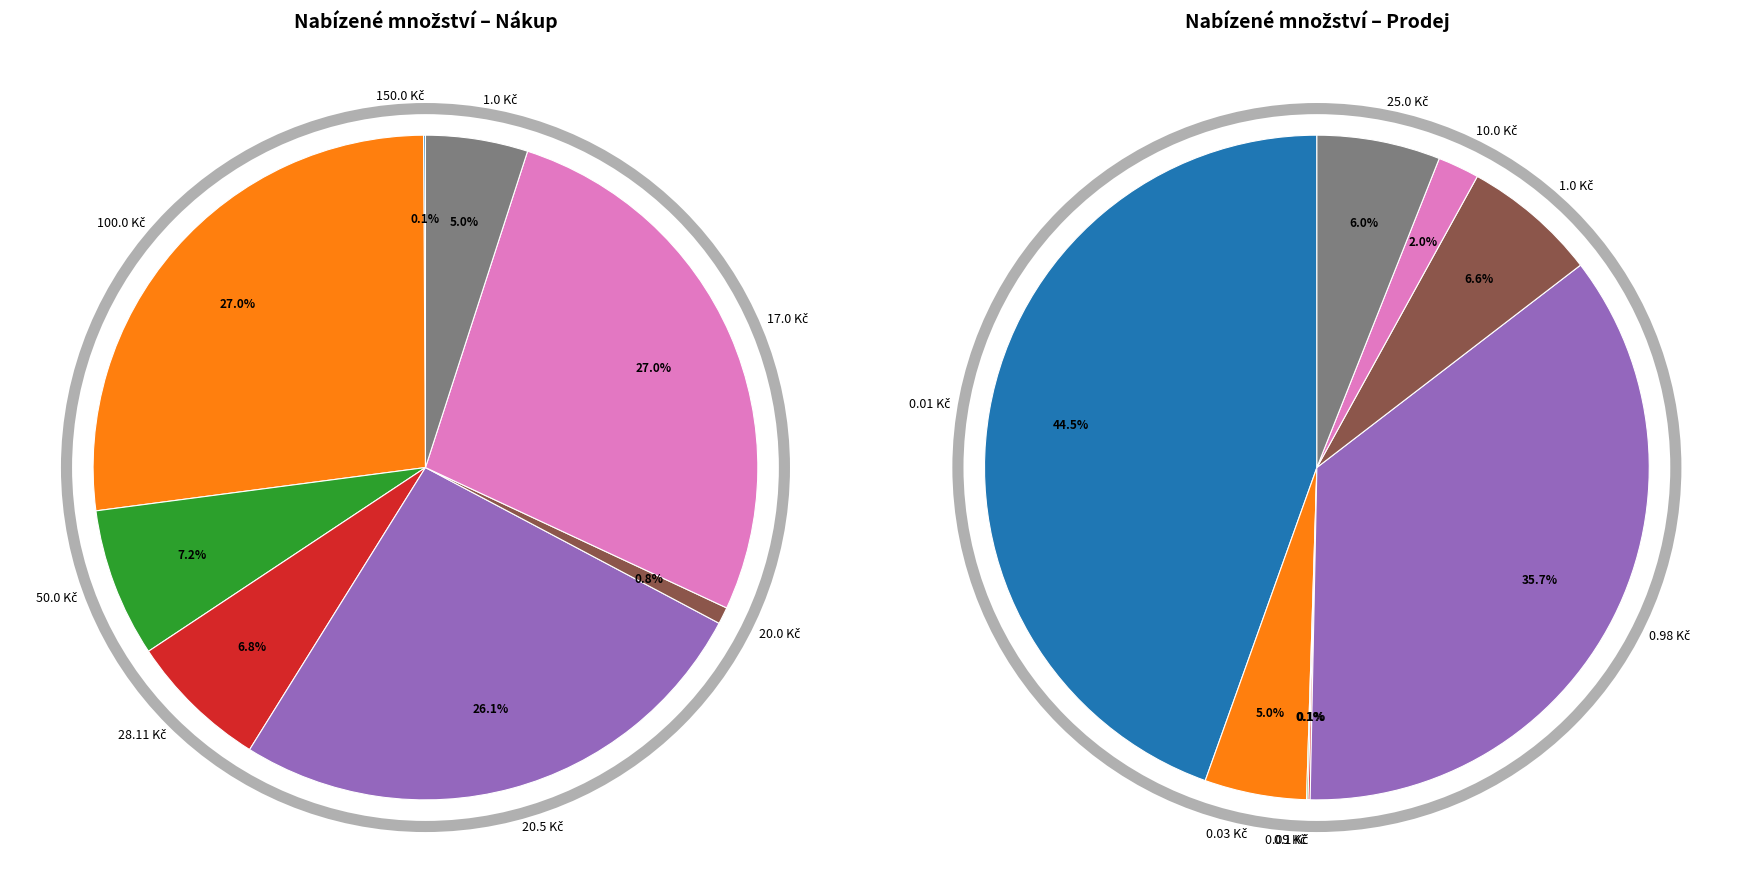

Which series has the widest spread of values?

Prodej